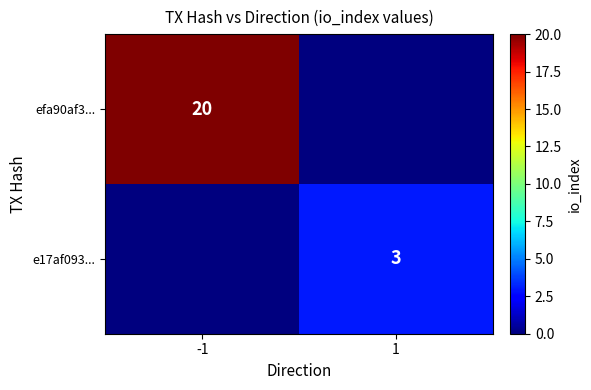

True or false: e17af093... has a value of 5 at 1.

False